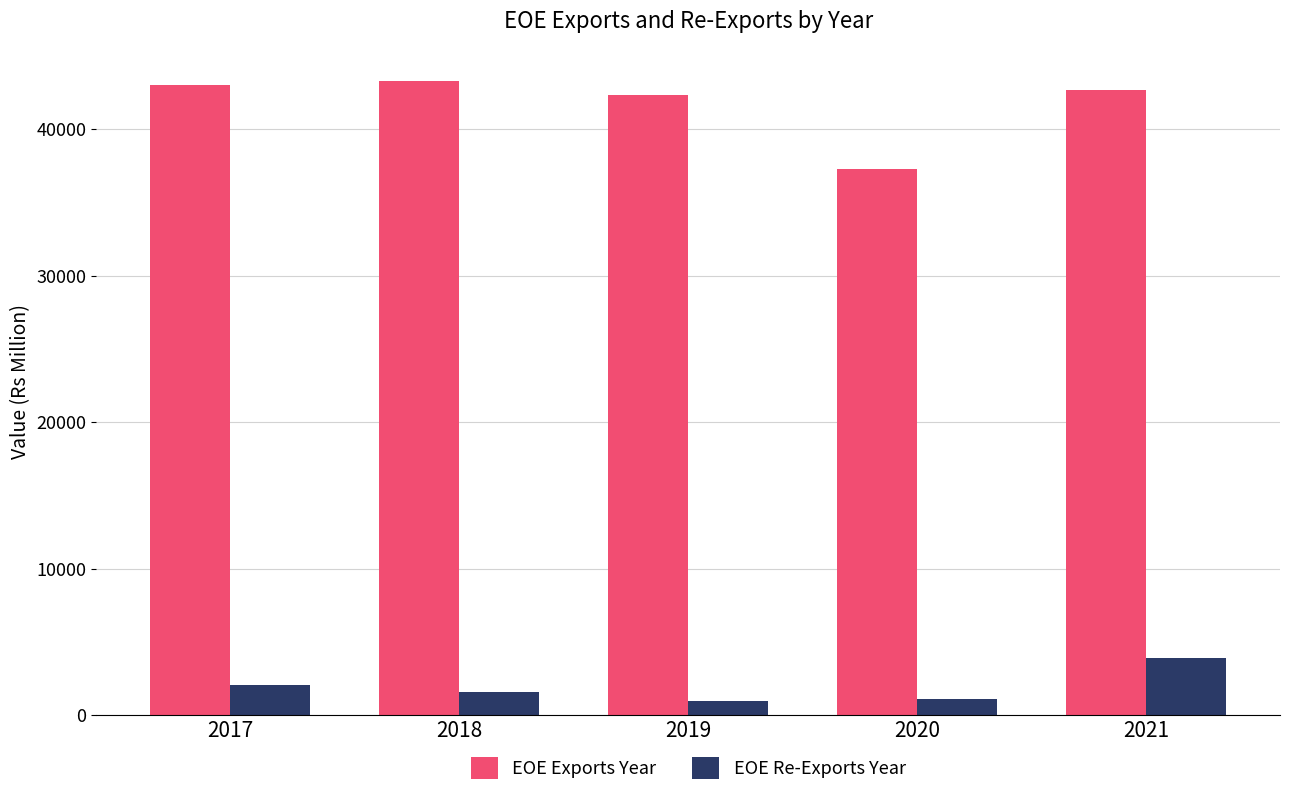

List the series in order of their peak value, lowest first.

EOE Re-Exports Year, EOE Exports Year